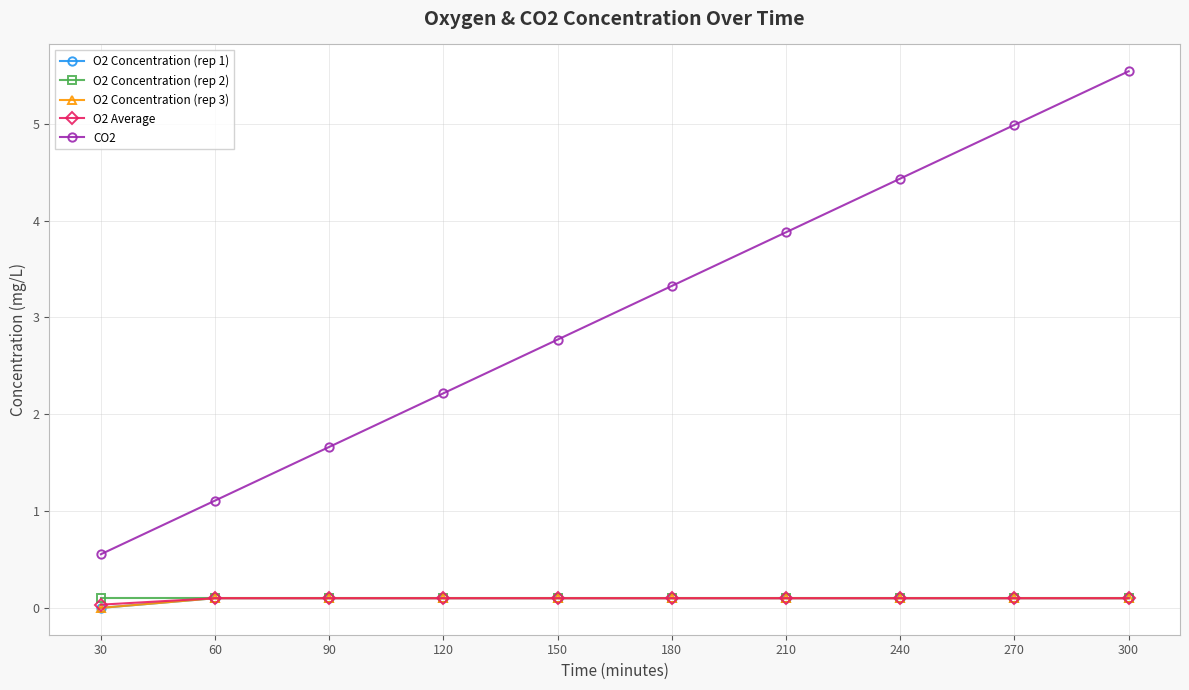

How many O2 Average values are between 0 and 1?

10